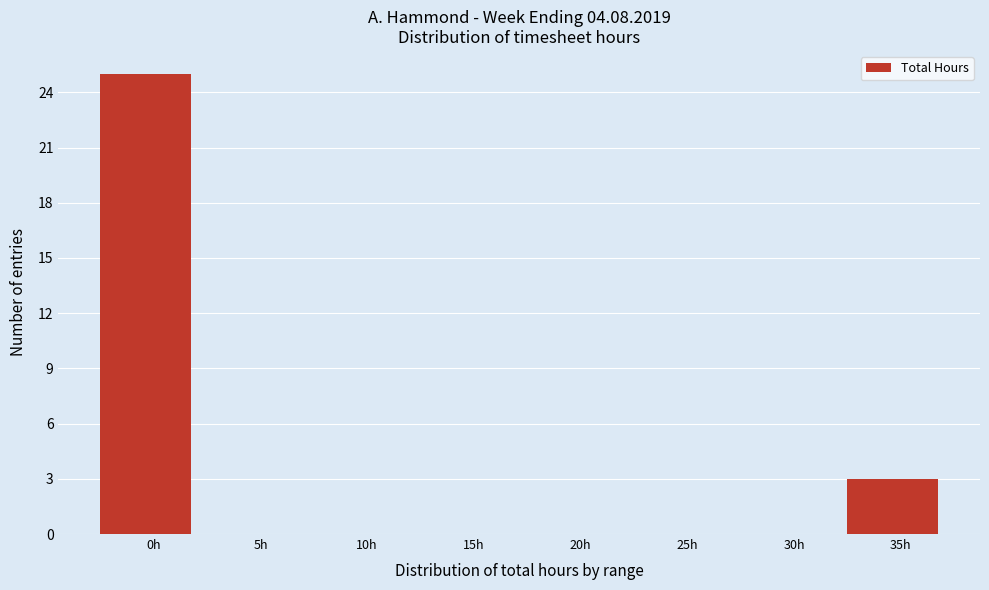

Reading left to right, what are all the values shown in this chart?

0h=25	5h=0	10h=0	15h=0	20h=0	25h=0	30h=0	35h=3